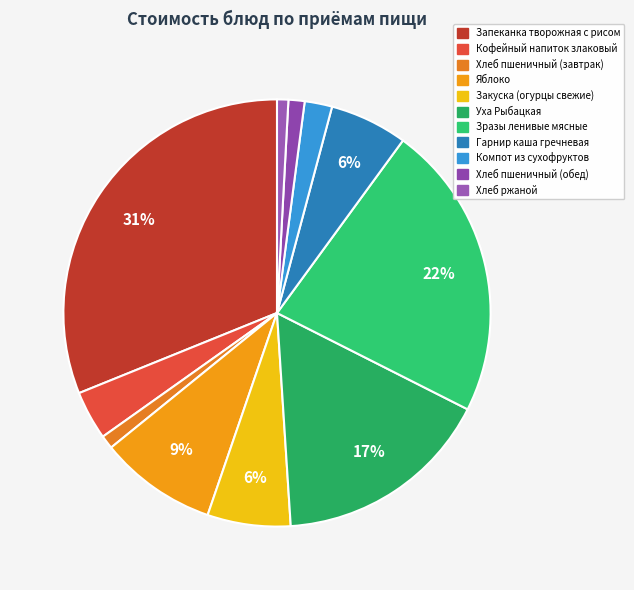

How many slices are in this pie chart?

11